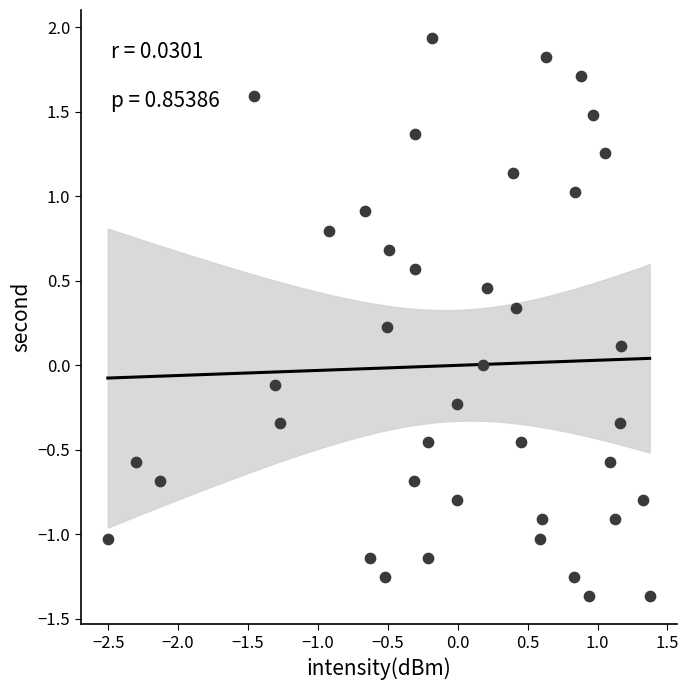

What is the range of Y values (max minus min)?

3.3